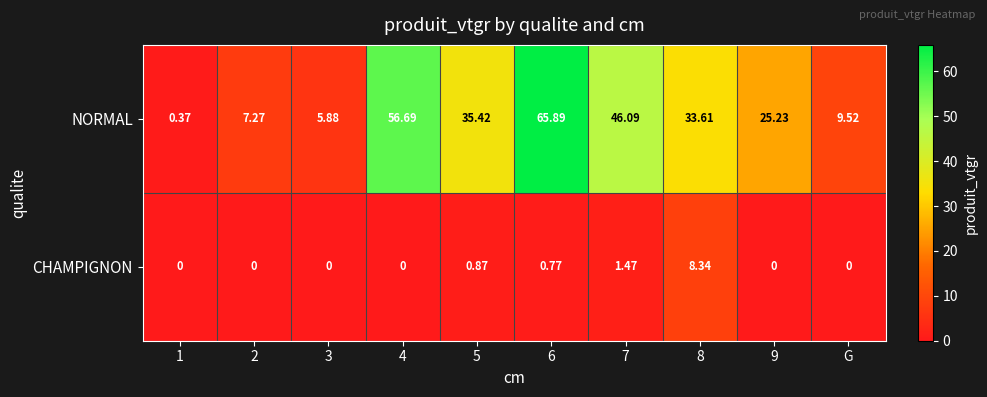

List the series in order of their overall mean, lowest first.

CHAMPIGNON, NORMAL